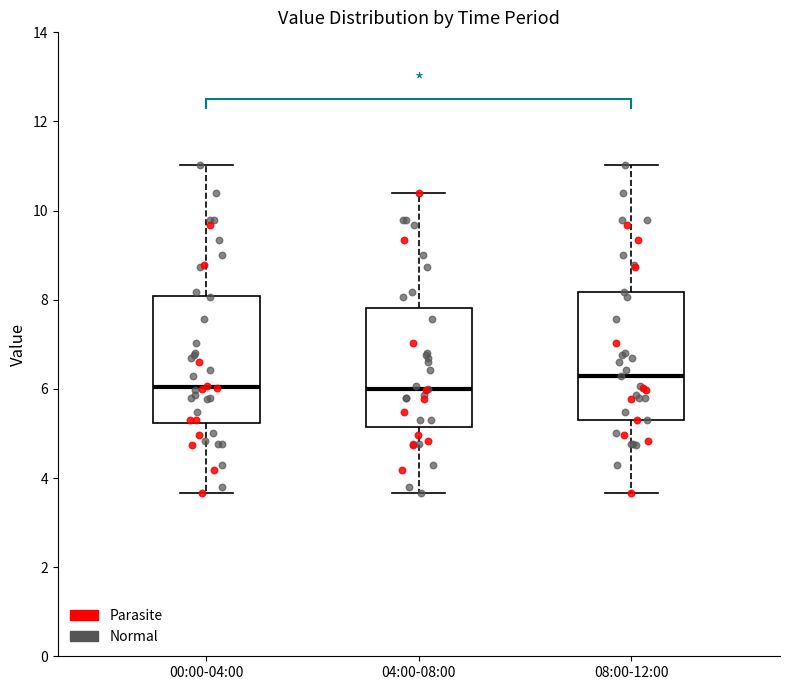

Reading left to right, transcribe this box plot: for each box, give where its median line is, the range the box spans, and where its two whiskers end, as read against the y-axis. The values are not printed on the chart, so give them approximately, as read against the axis.

00:00-04:00: median 6.0, box 5.2 to 8.0, whiskers 3.6 to 11.0
04:00-08:00: median 6.0, box 5.2 to 7.8, whiskers 3.6 to 10.4
08:00-12:00: median 6.4, box 5.4 to 8.2, whiskers 3.6 to 11.0